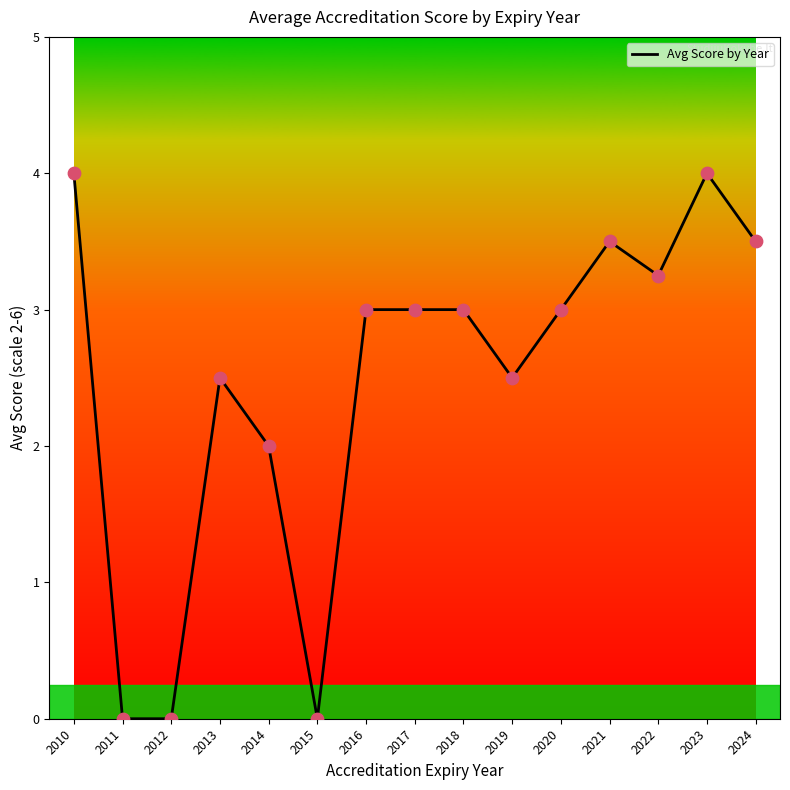

Approximately how many times larger is the value at 2018 compared to 2019?

1.2